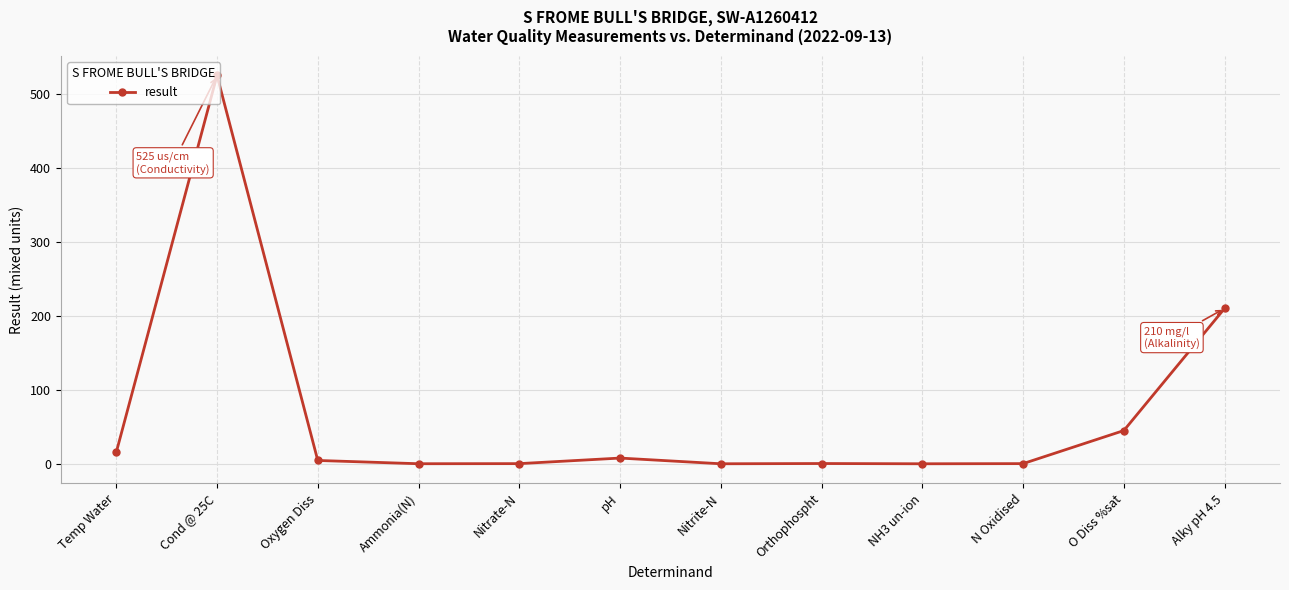

What is the label of the 1st point from the left?

Temp Water